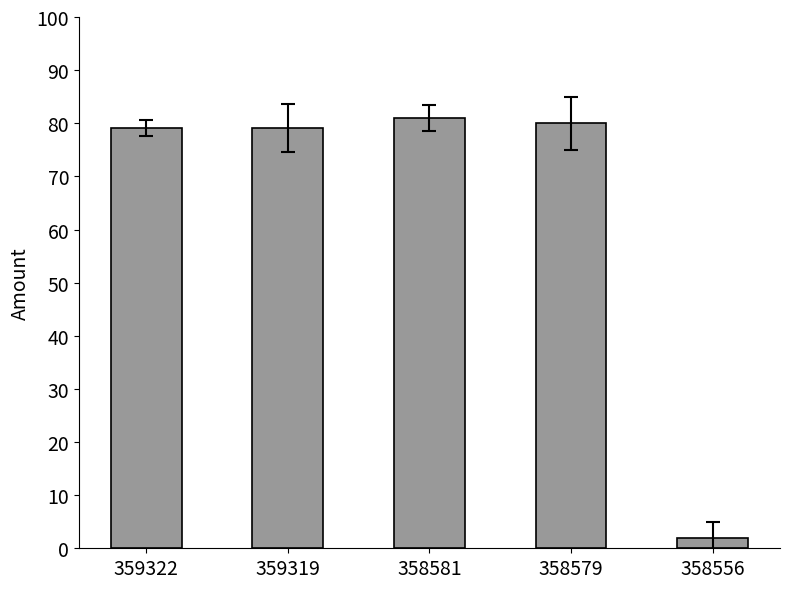

What is the value of the 3rd bar from the left?

81.0